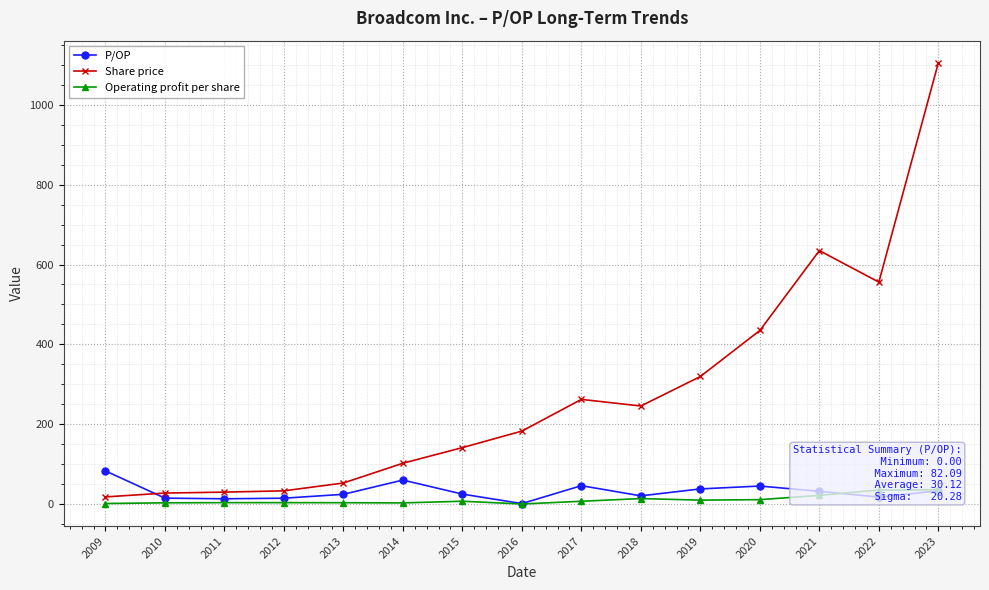

What is the difference between the second highest and second lowest values in the Share price series?

608.6